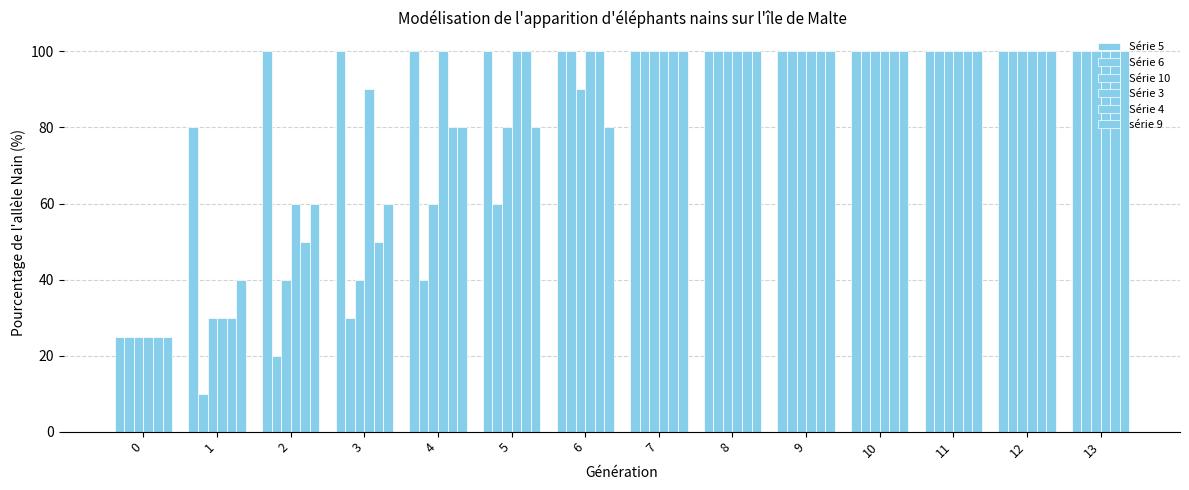

At how many categories does at least one series exceed 37?

13